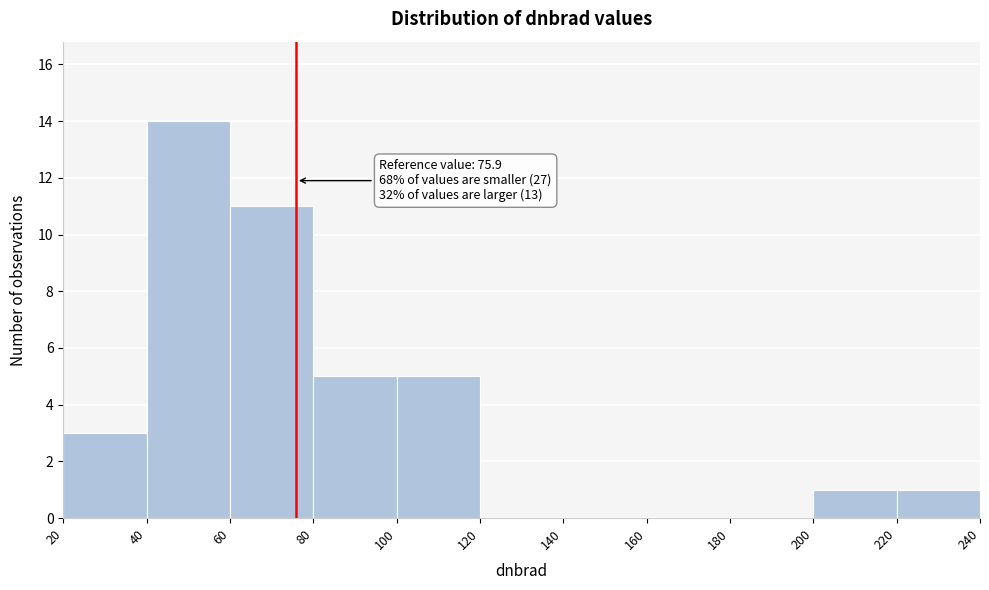

Over which range of the x-axis is the bar tallest?

40 to 60